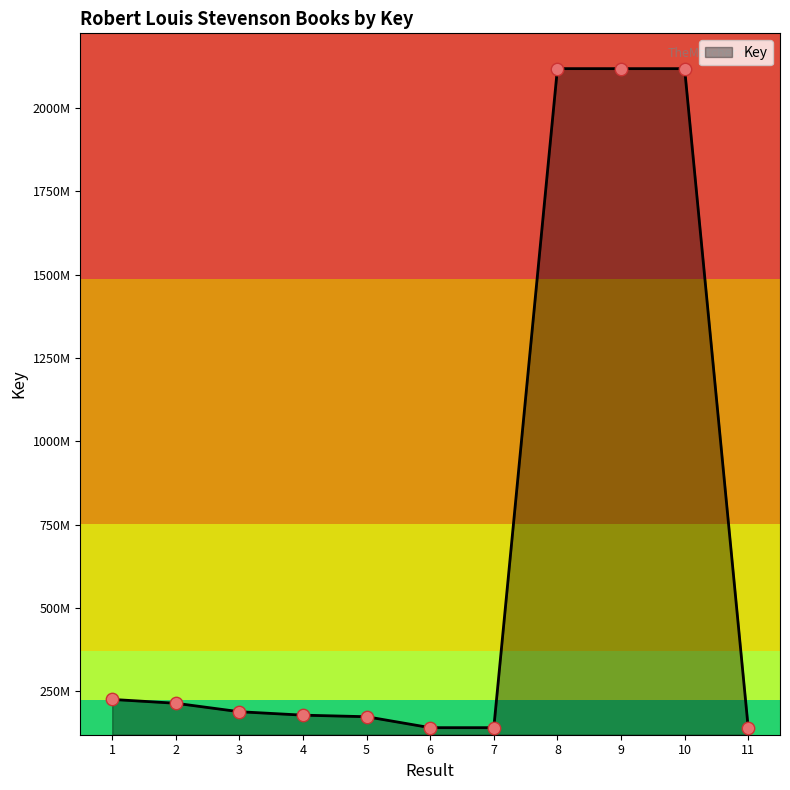

What is the ratio of the value at 11 to the value at 5?

0.8